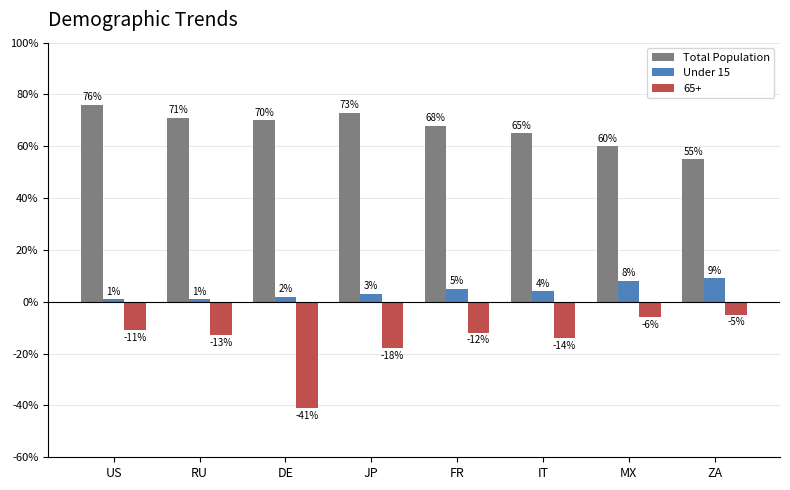

At which label does Total Population first exceed 70?

US